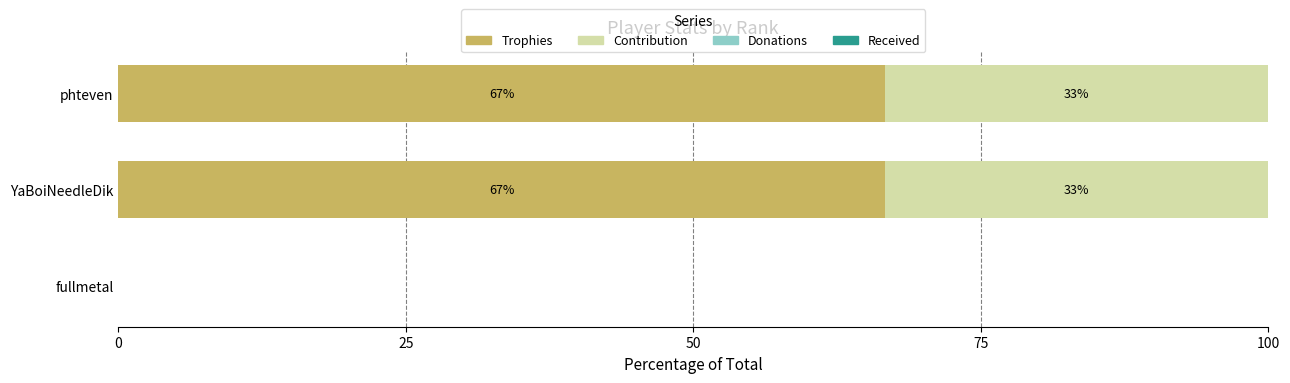

What is the total value across all series at phteven?

100.0